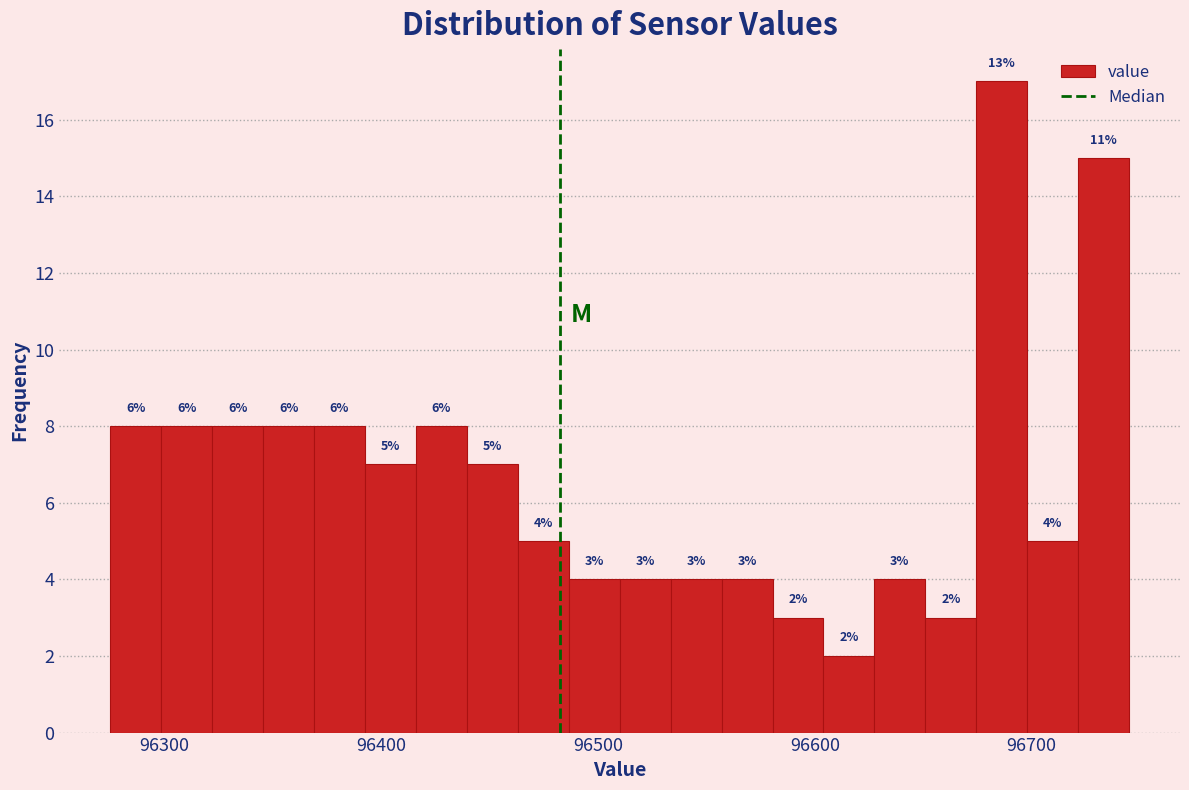

Around what value on the x-axis is the tallest bar? Give the approximate position of its centre, as read against the axis.

96690